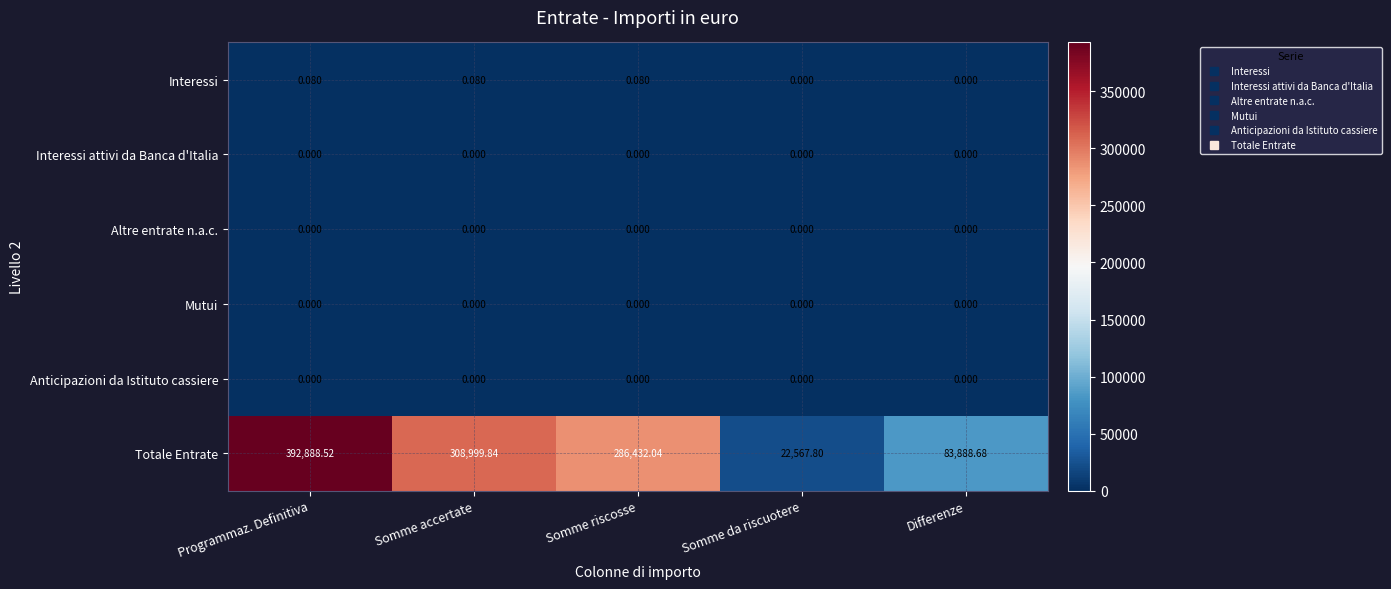

Which series has the largest total across all categories?

Totale Entrate